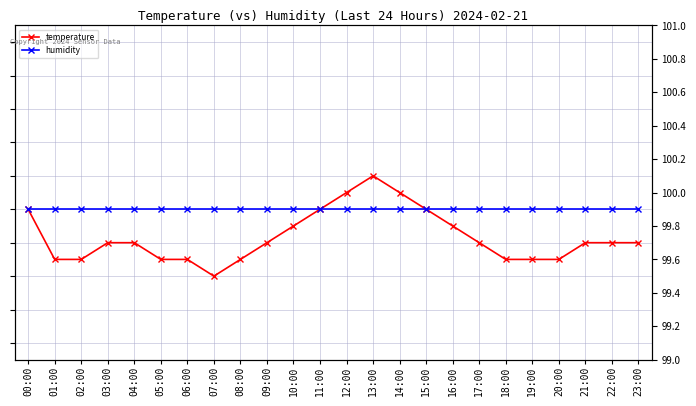

What are all the series names shown in the legend?

temperature, humidity